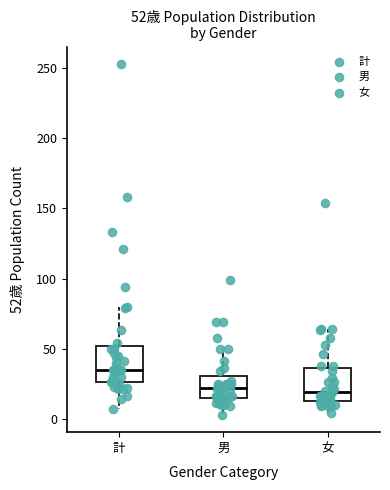

Which box's median line is the highest?

計